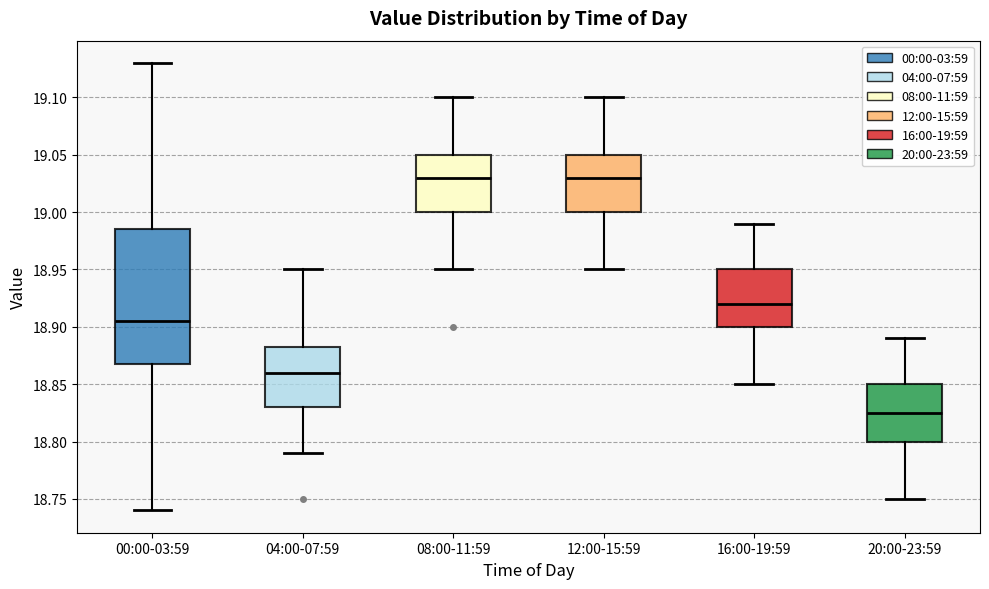

Comparing the boxes themselves (not the whiskers), which one is the tallest?

00:00-03:59